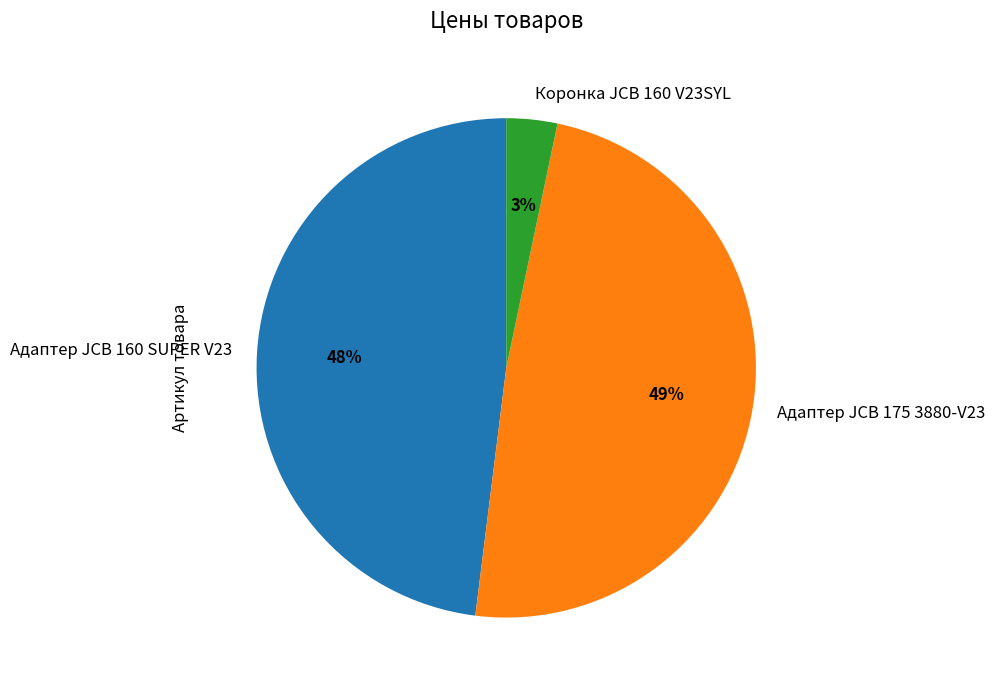

Does Адаптер JCB 160 SUPER V23 account for over 50% of the chart?

No